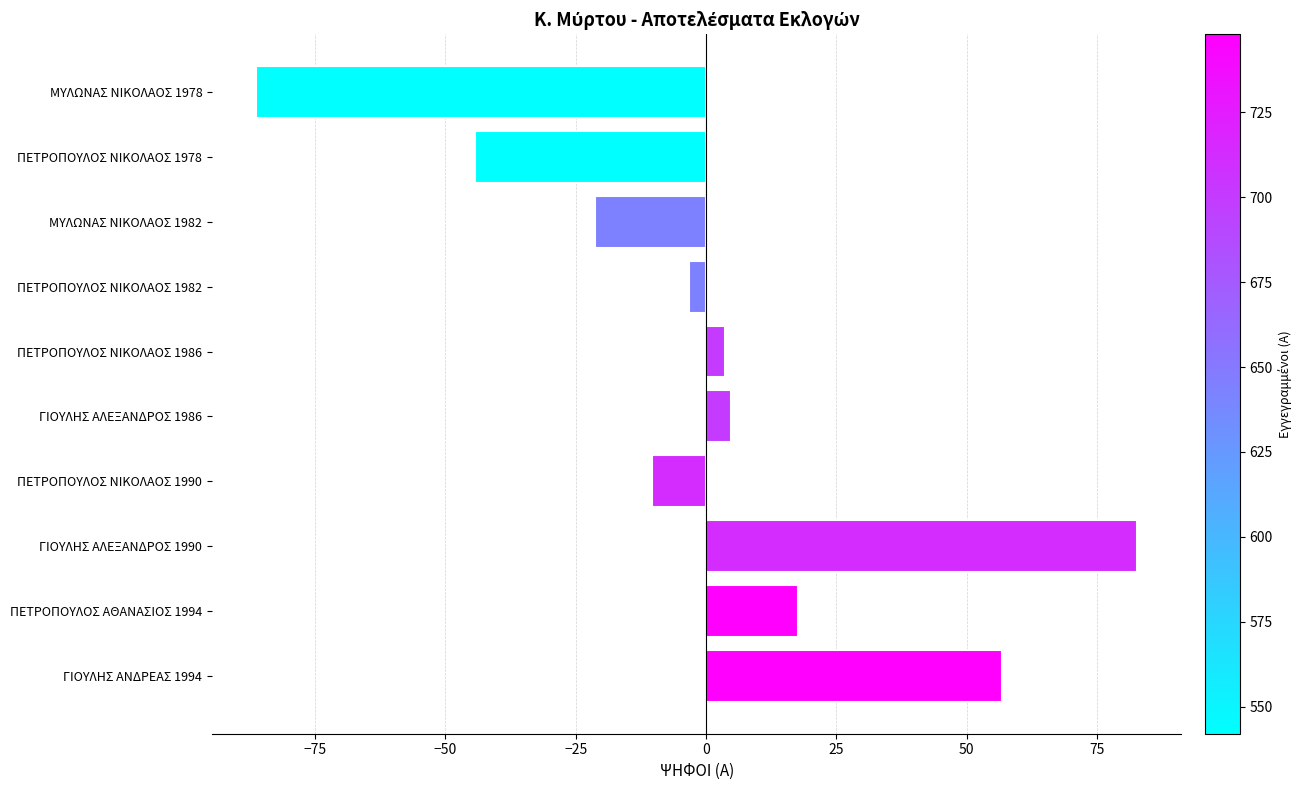

Reading bottom to top, transcribe all the data shown in this chart.

56.7	17.7	82.7	-10.3	4.7	3.7	-3.3	-21.3	-44.3	-86.3